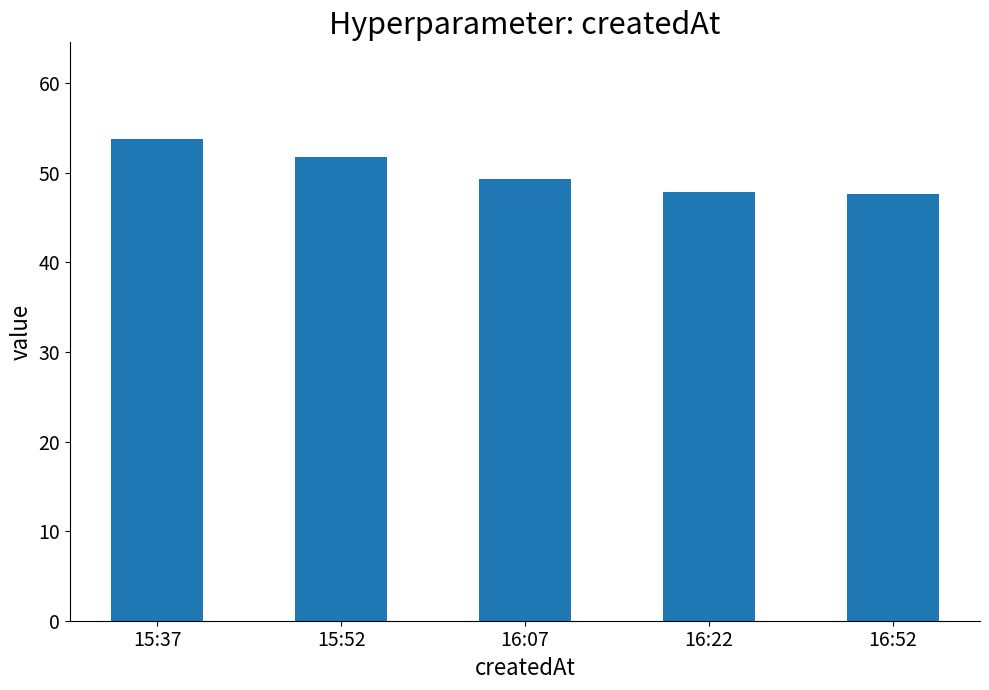

Reading left to right, extract all data points from this chart.

15:37=53.8	15:52=51.8	16:07=49.3	16:22=47.9	16:52=47.6